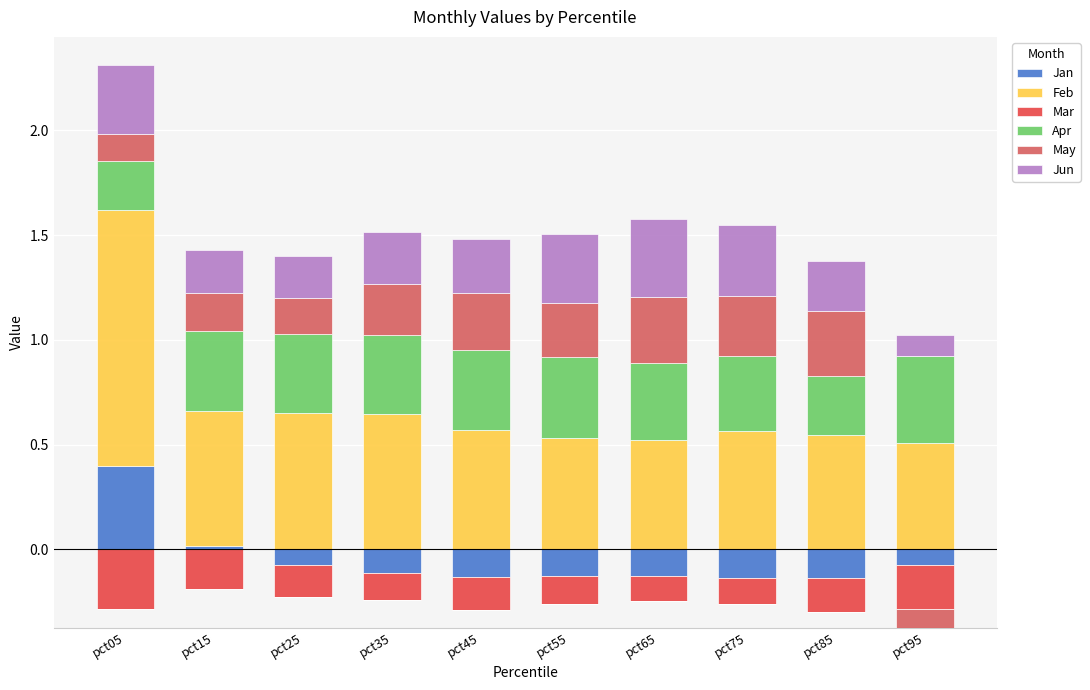

What is the value of the Jan bar at the 1st from the left?

0.4